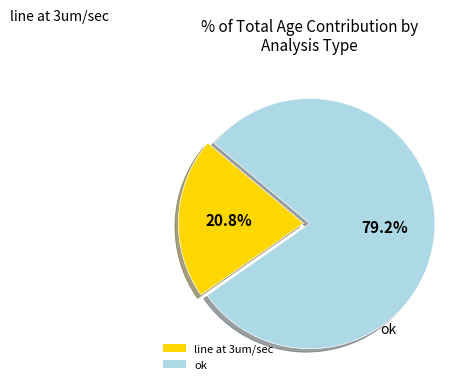

Which category has the smallest portion of the pie?

line at 3um/sec